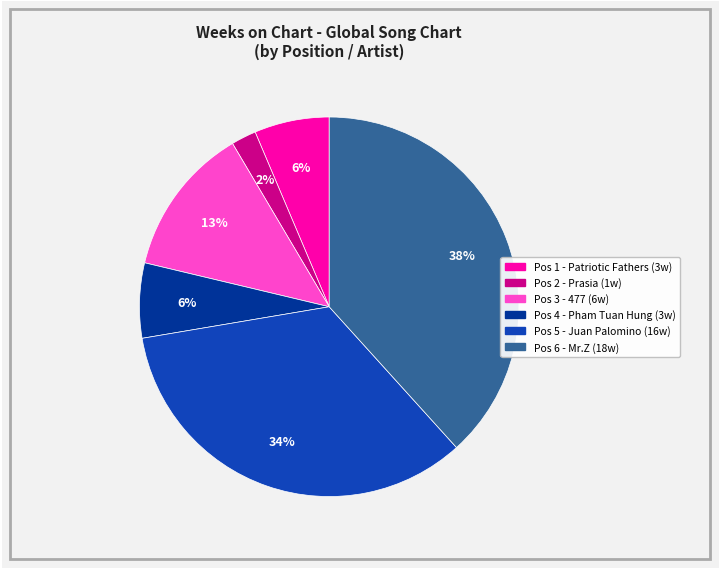

To the nearest percent, what is the average slice percentage?

17%